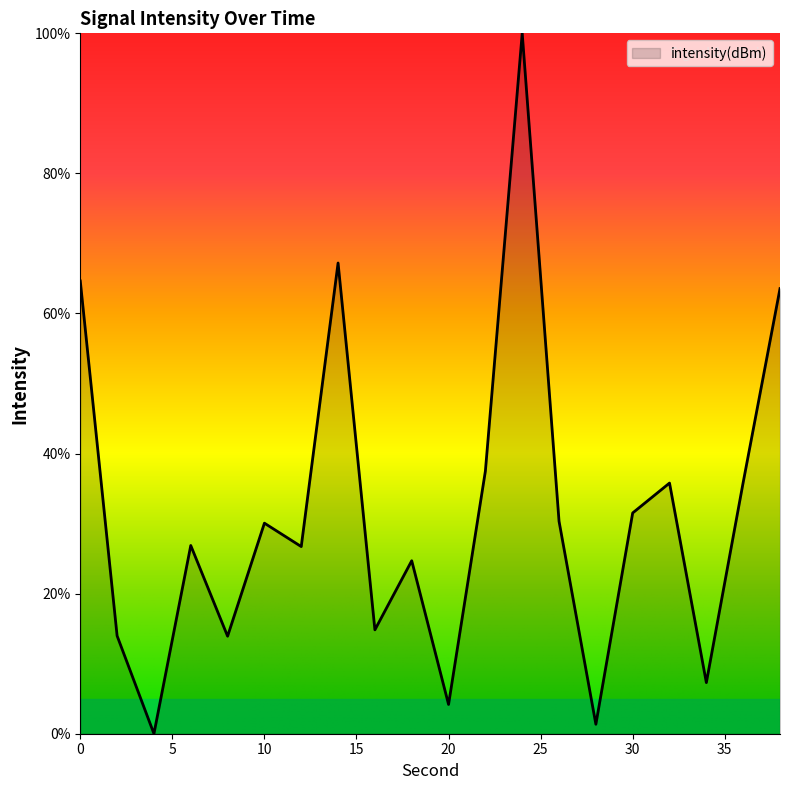

What is the greatest value displayed?

100.0